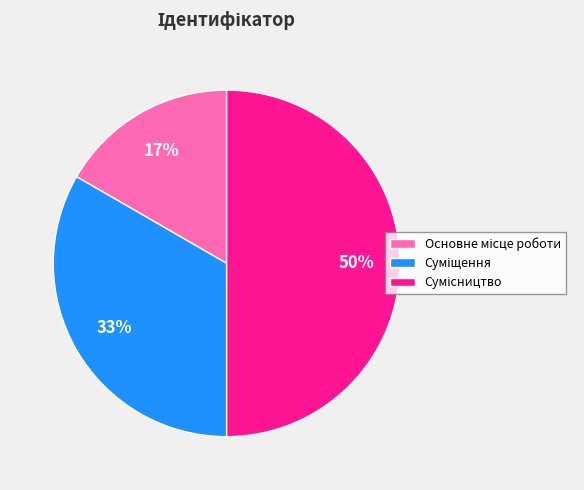

To the nearest percent, what is the average slice percentage?

33%